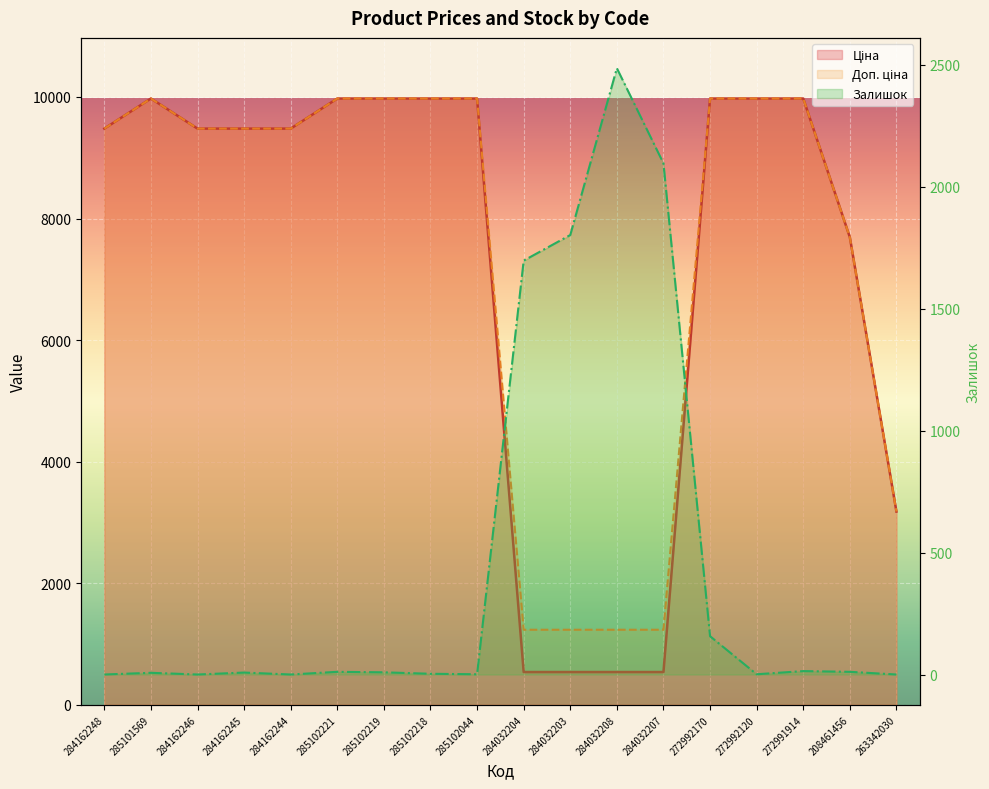

Reading left to right, transcribe all the data shown in this chart.

Ціна: 284162248=9480.1	285101569=9975.0	284162246=9480.1	284162245=9480.1	284162244=9480.1	285102221=9975.0	285102219=9975.0	285102218=9975.0	285102044=9975.0	284032204=539.0	284032203=539.0	284032208=539.0	284032207=539.0	272992170=9975.0	272992120=9975.0	272991914=9975.0	208461456=7693.1	263342030=3179.6
Доп. ціна: 284162248=9480.1	285101569=9975.0	284162246=9480.1	284162245=9480.1	284162244=9480.1	285102221=9975.0	285102219=9975.0	285102218=9975.0	285102044=9975.0	284032204=1235.4	284032203=1235.4	284032208=1235.4	284032207=1235.4	272992170=9975.0	272992120=9975.0	272991914=9975.0	208461456=7693.1	263342030=3180.0
Залишок: 284162248=0.0	285101569=7.0	284162246=0.0	284162245=8.0	284162244=0.0	285102221=11.0	285102219=9.0	285102218=3.0	285102044=1.0	284032204=1697.0	284032203=1802.0	284032208=2486.0	284032207=2096.0	272992170=157.0	272992120=1.0	272991914=14.0	208461456=11.0	263342030=0.0